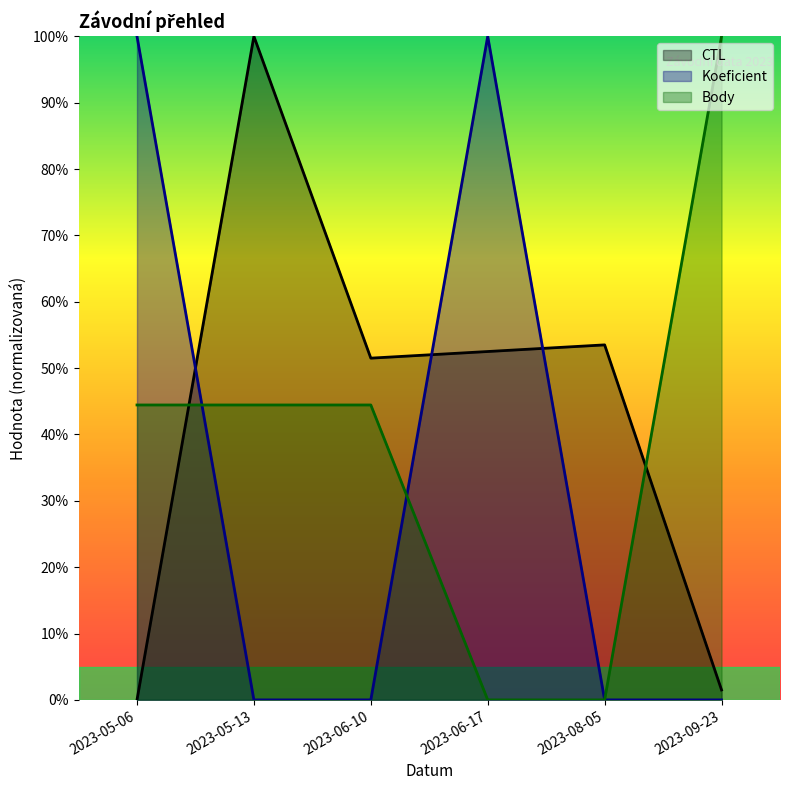

Between which two adjacent categories do Body and Koeficient first intersect?

2023-05-06 and 2023-05-13